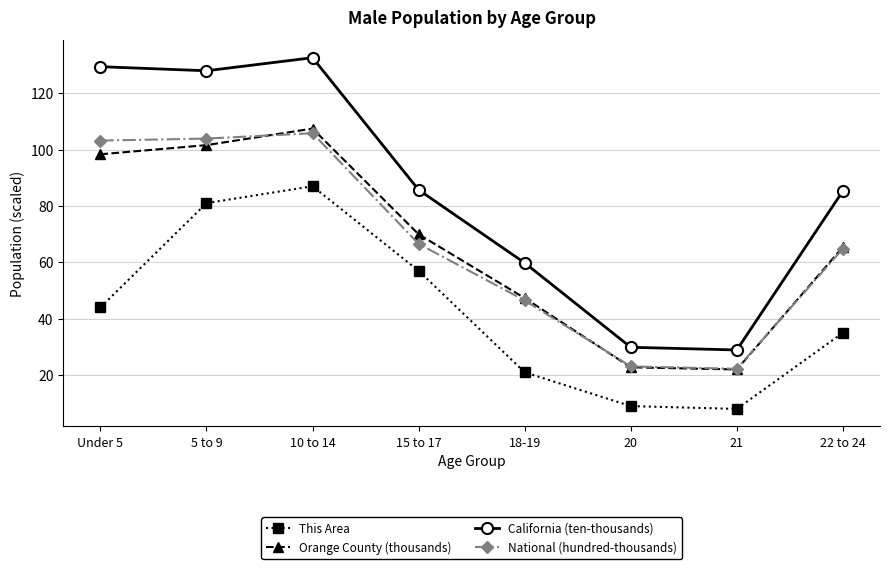

What is the maximum value shown in the chart?

132.6